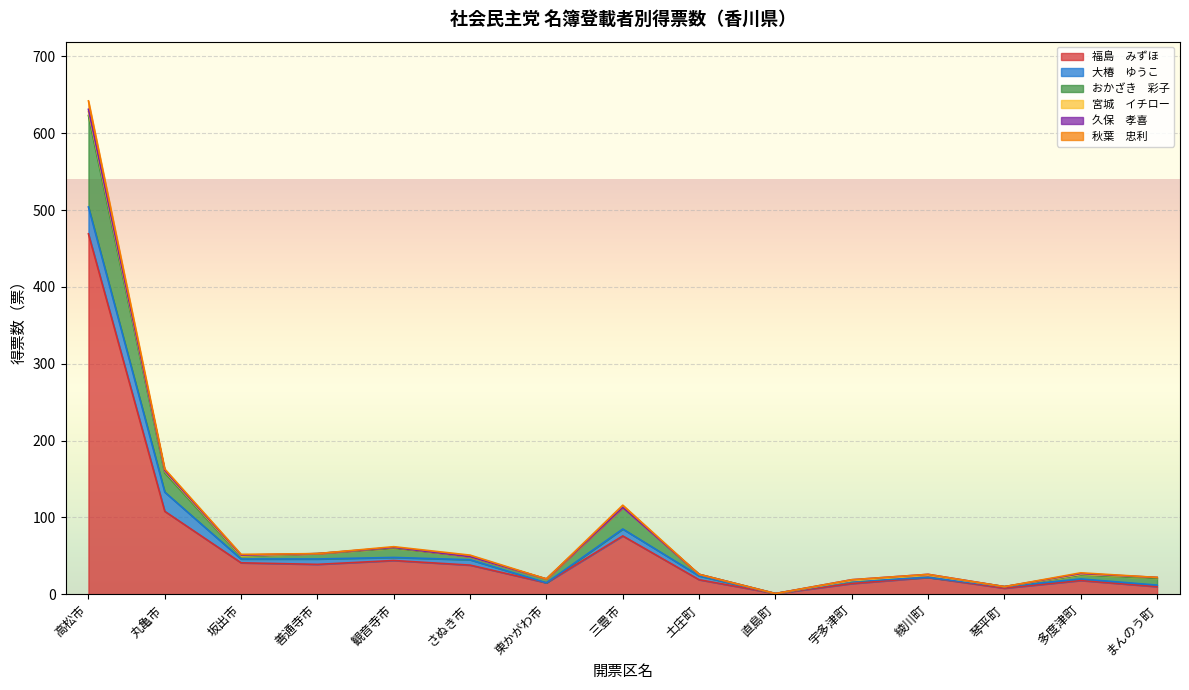

What is the sum of all 福島　みずほ values?

922